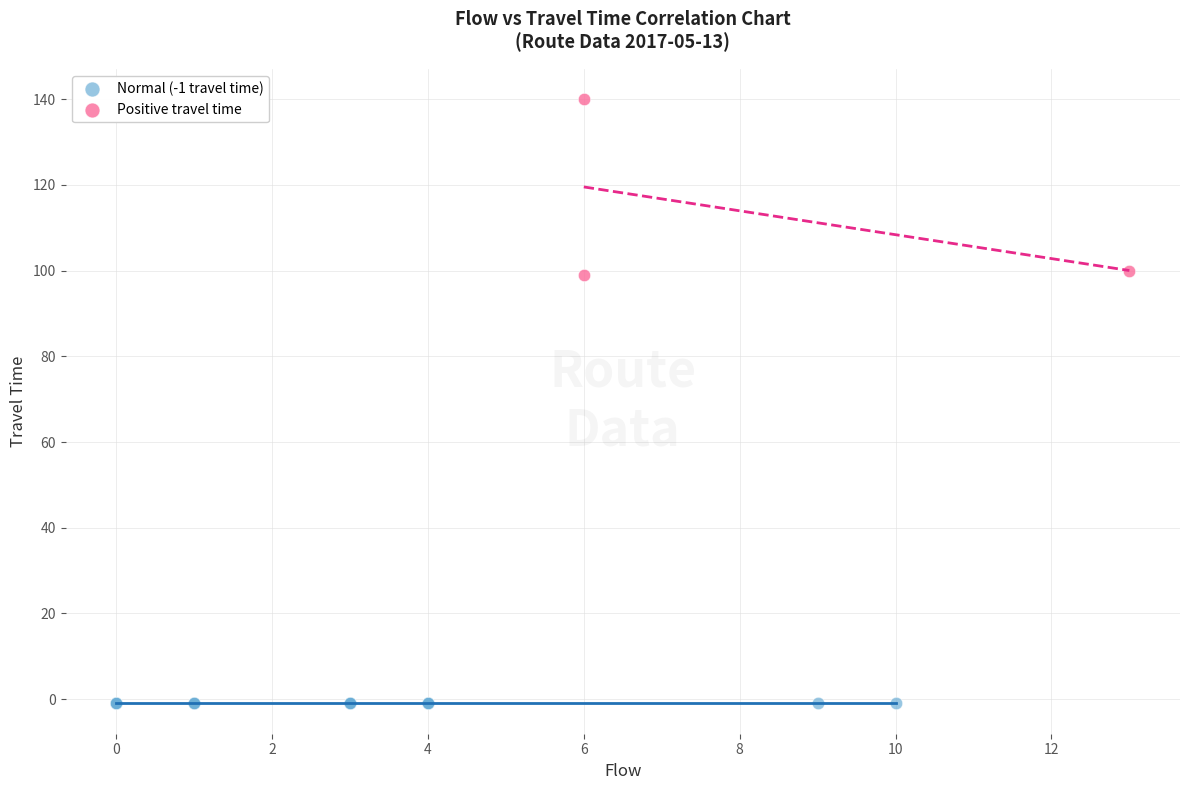

What are all the series names shown in the legend?

Normal (-1 travel time), Positive travel time